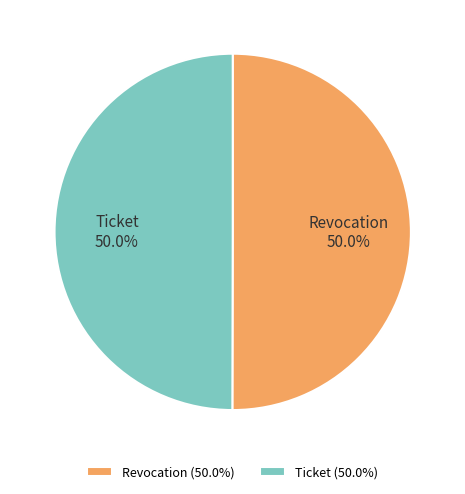

What is the ratio of the value at Revocation (50.0%) to the value at Ticket (50.0%)?

1.0